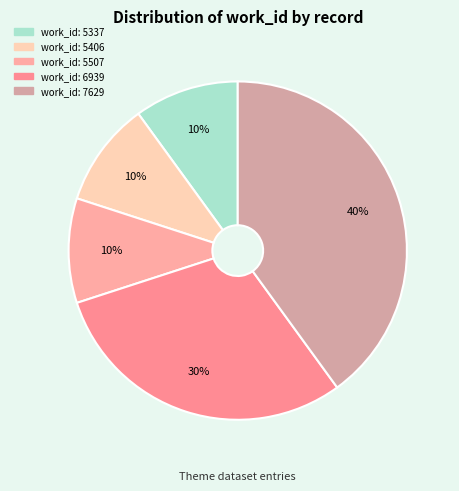

How many segments does this pie chart have?

5